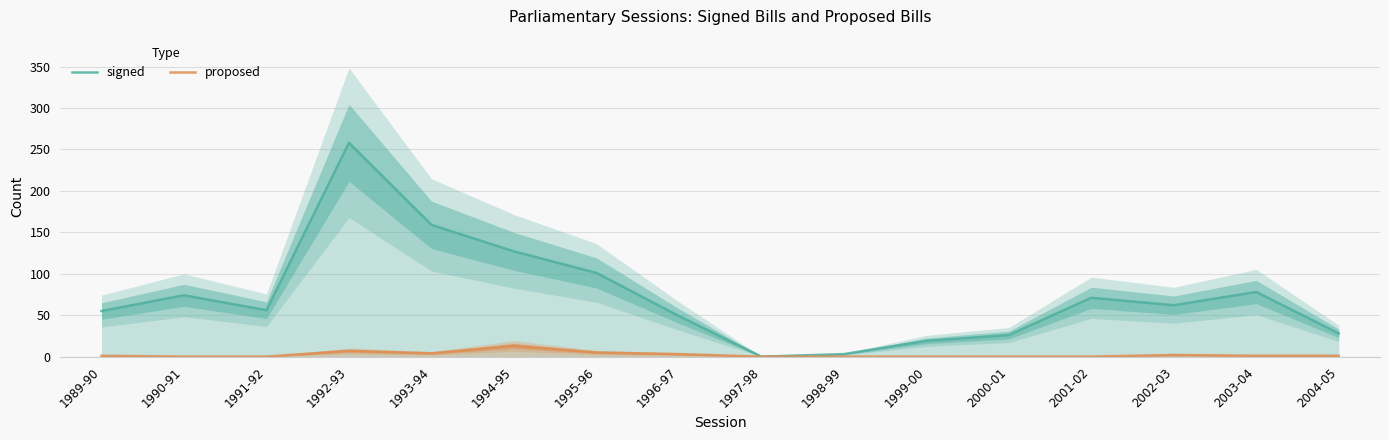

Where does the signed series first go above 62?

1990-91